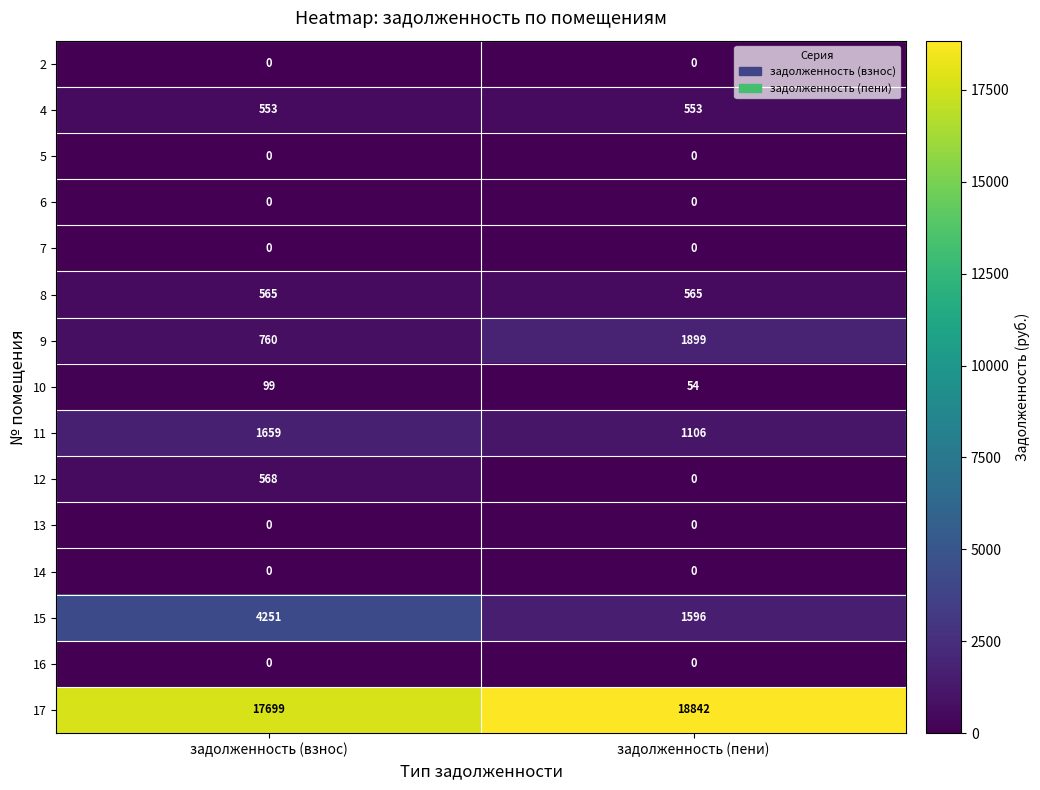

Count the number of data series in this chart.

15